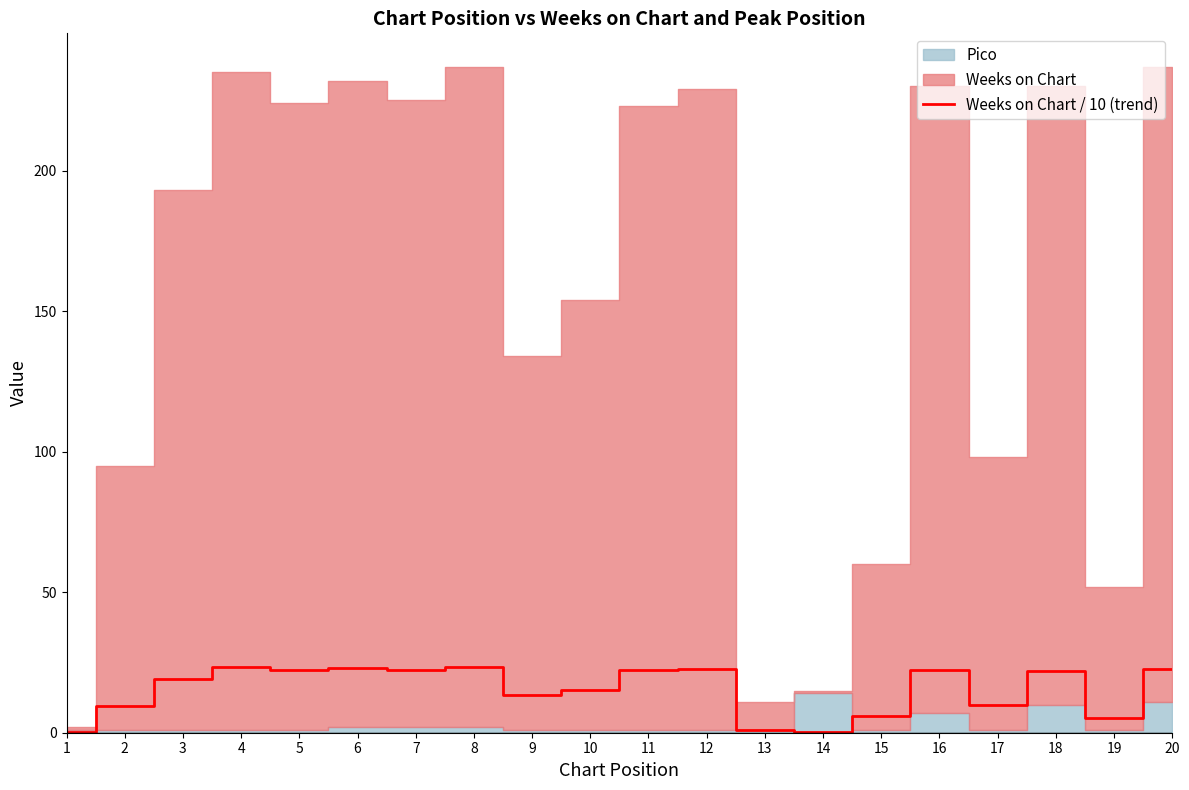

What is the change in value from 14 to 15?

+5.8